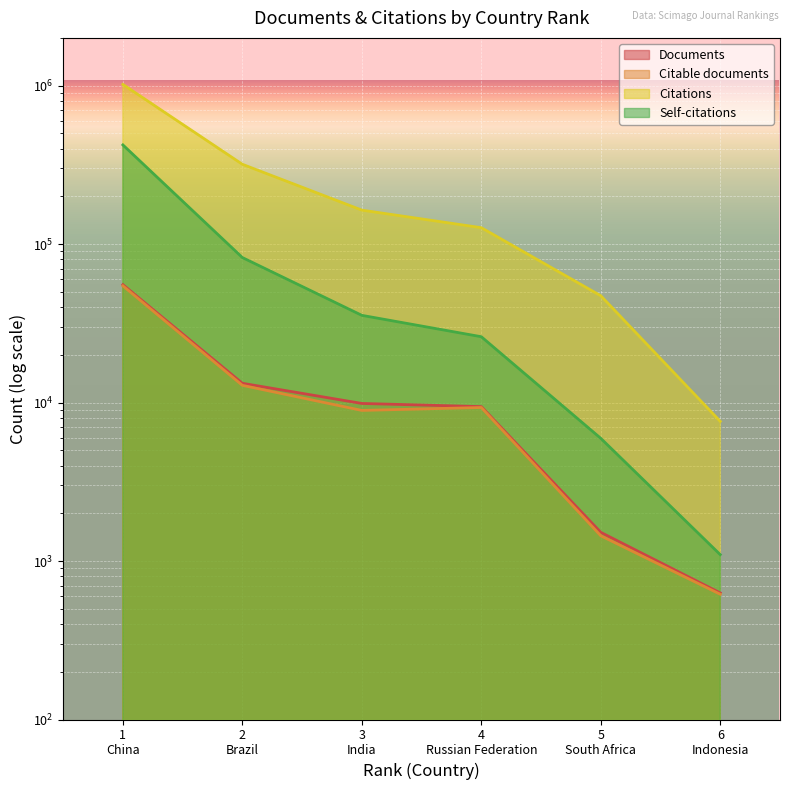

The value of Citations at 5 is 47189. True or false?

True